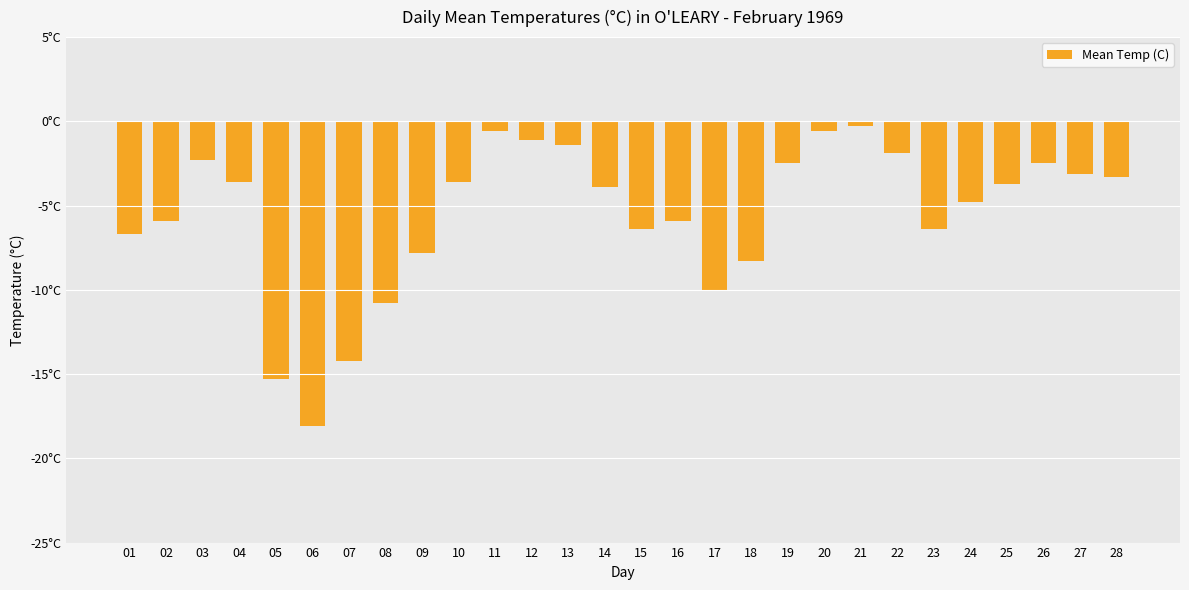

Are the bars grouped side by side (vs. stacked)?

No